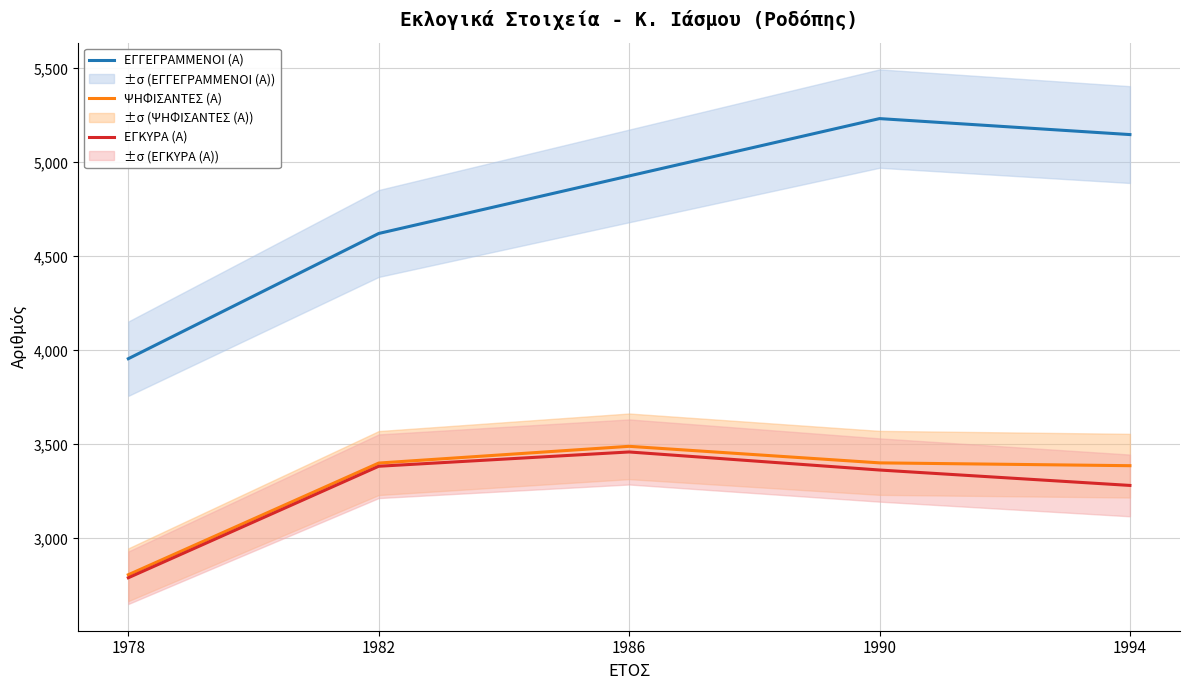

Rank the series at 1990 from lowest to highest value.

ΕΓΚΥΡΑ (Α), ΨΗΦΙΣΑΝΤΕΣ (Α), ΕΓΓΕΓΡΑΜΜΕΝΟΙ (Α)